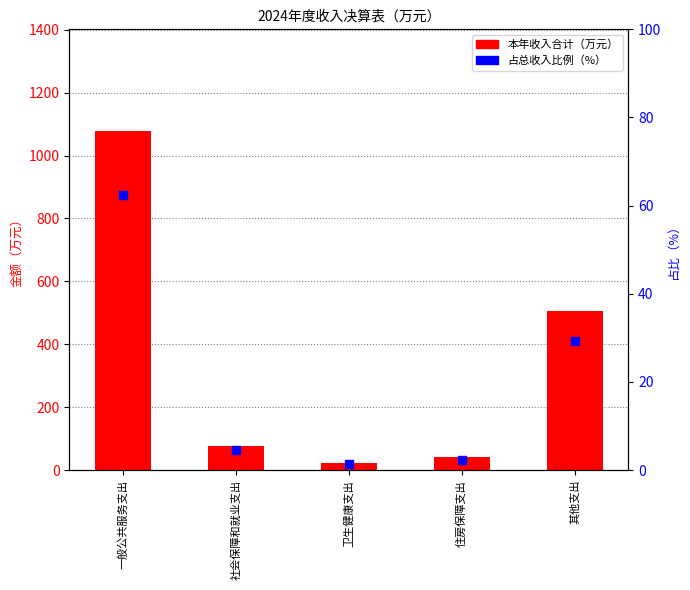

Which series has the largest Y range (max minus min)?

本年收入合计